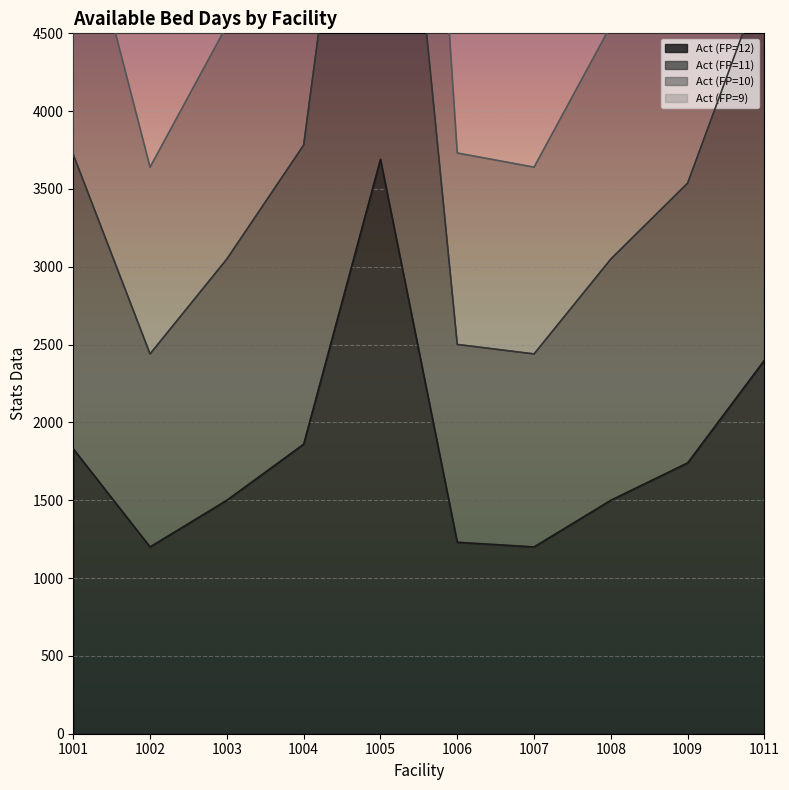

True or false: Act (FP=12) and Act (FP=9) cross at least once.

False